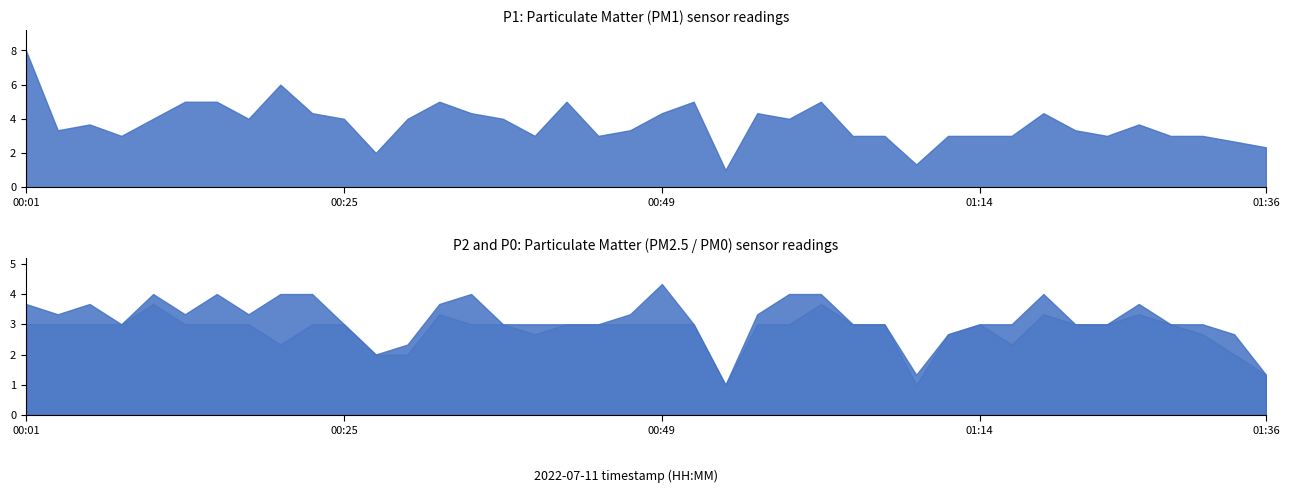

Which series has the largest total across all categories?

P1